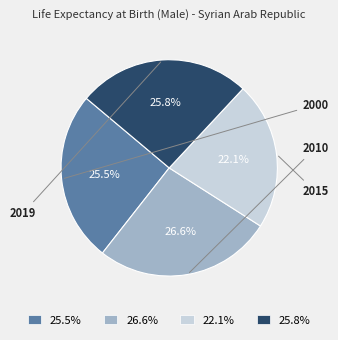

Which slice is the smallest?

2015